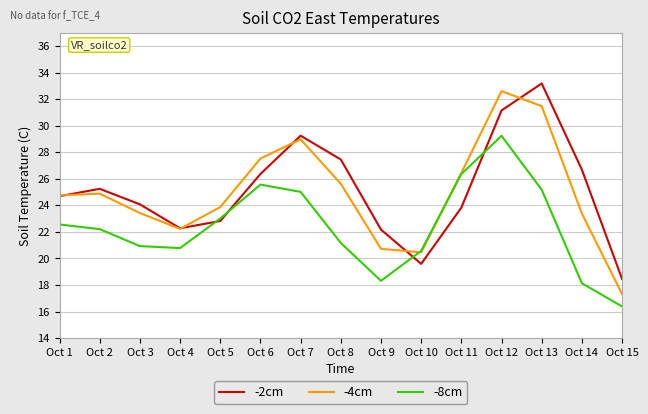

How many intersections are there between -4cm and -8cm?

2